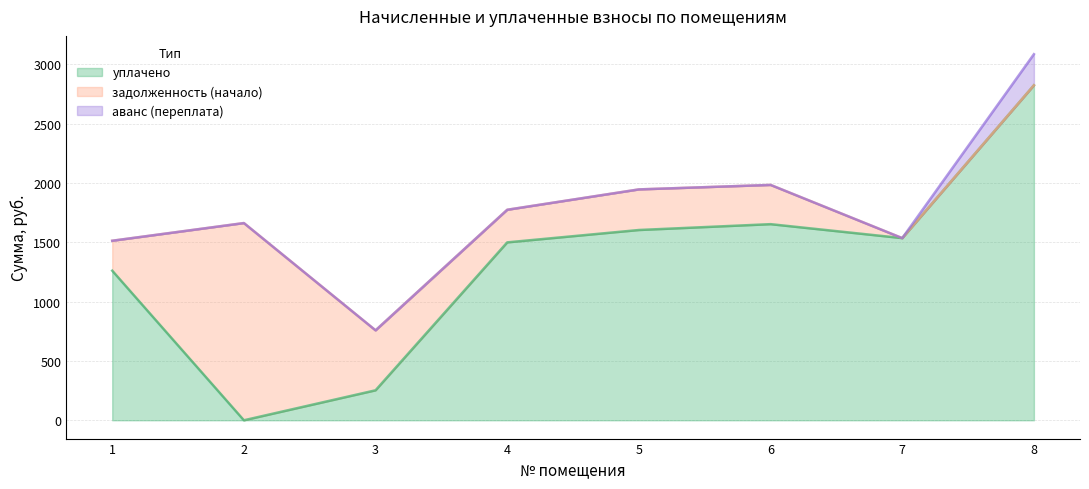

What is the value of the уплачено point at the 7th from the left?

1535.9